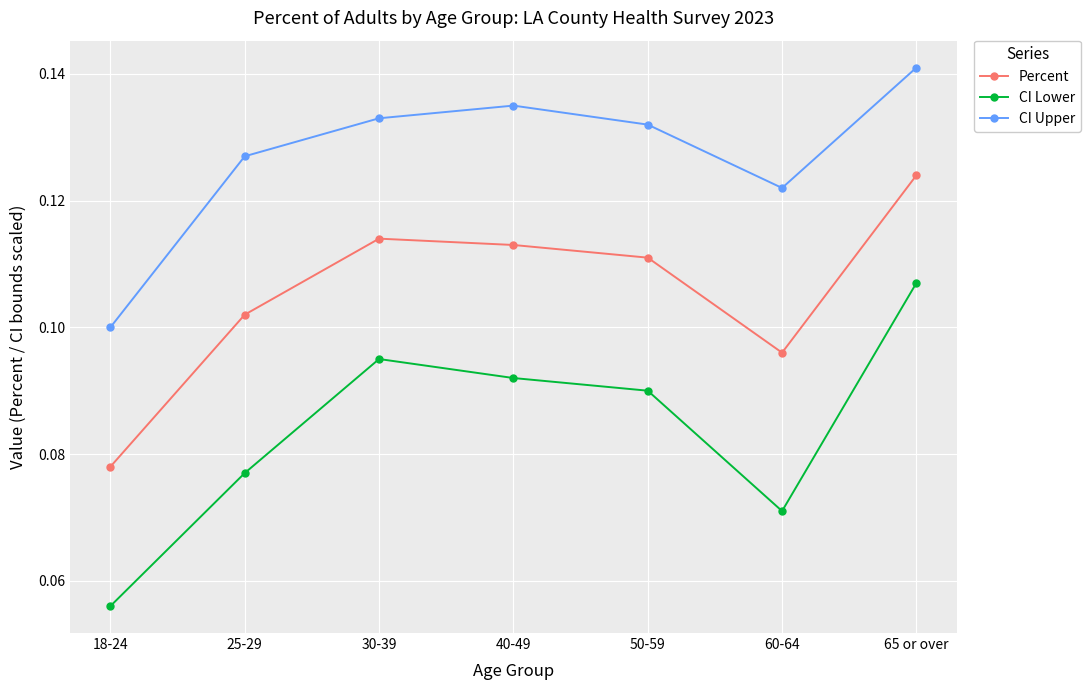

True or false: CI Lower has more than 1 interior local peaks.

False